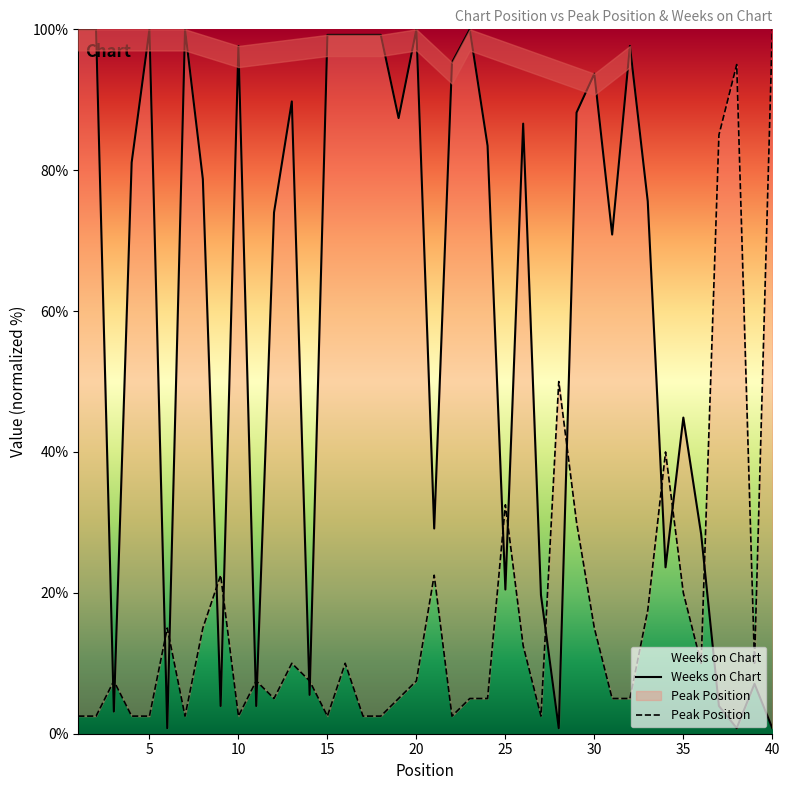

How many times do Weeks on Chart and Peak Position cross each other?

17